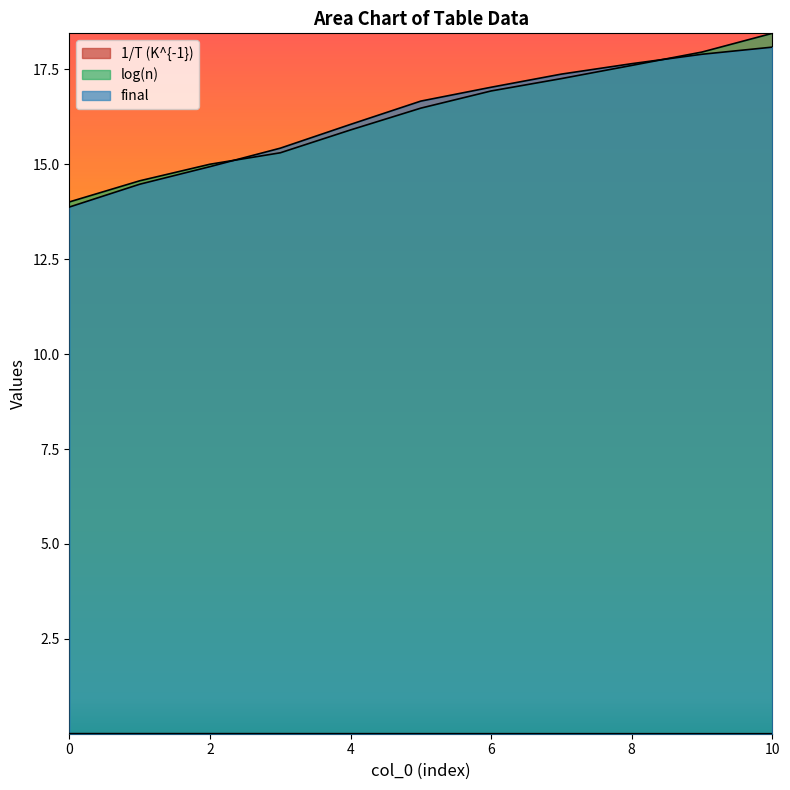

Between 9 and 3, which is larger?

3